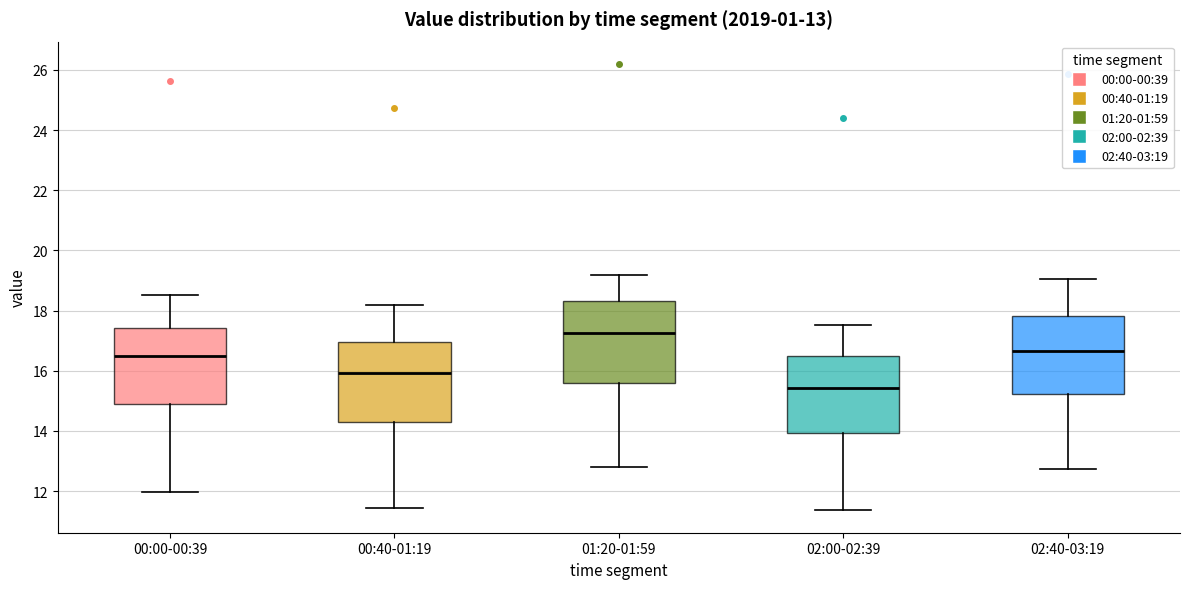

Which box's median line is the lowest?

02:00-02:39